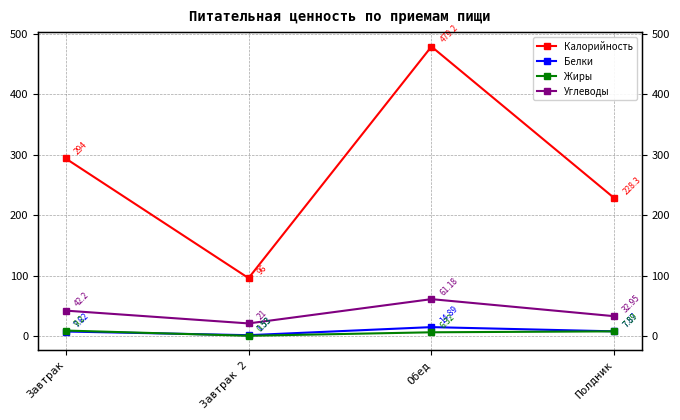

What are all the series names shown in the legend?

Калорийность, Белки, Жиры, Углеводы